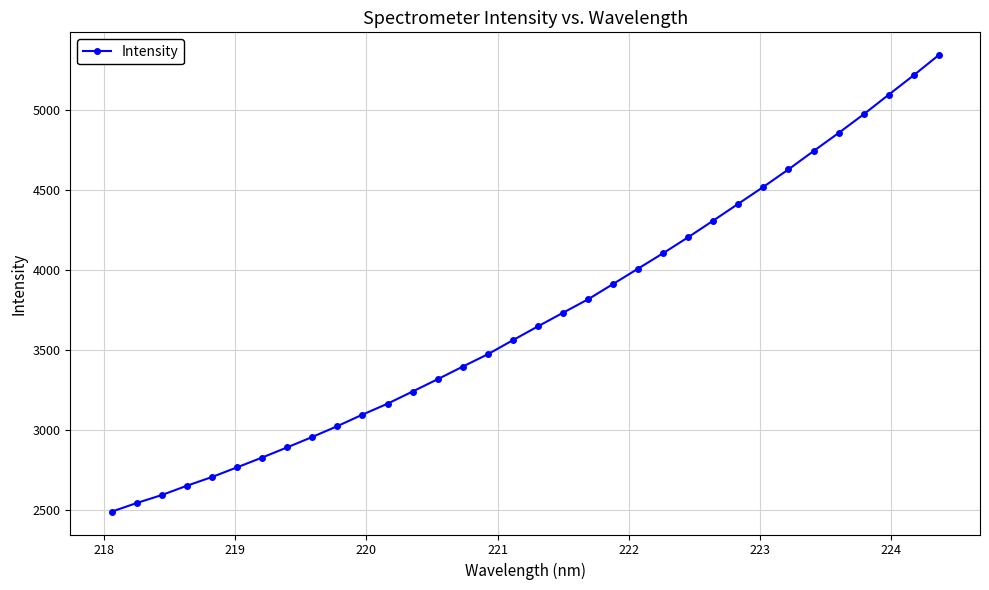

What is the value of the 18th point from the left?

3647.4